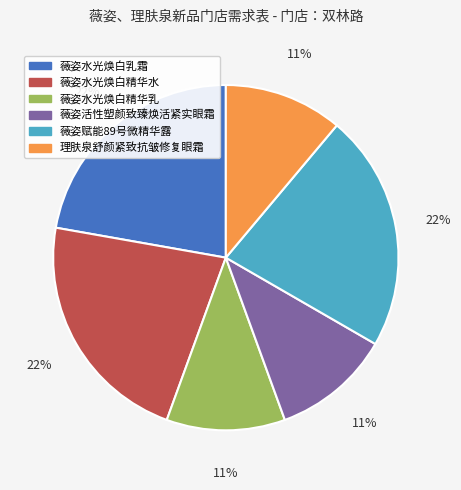

Is there a majority slice in this chart?

No